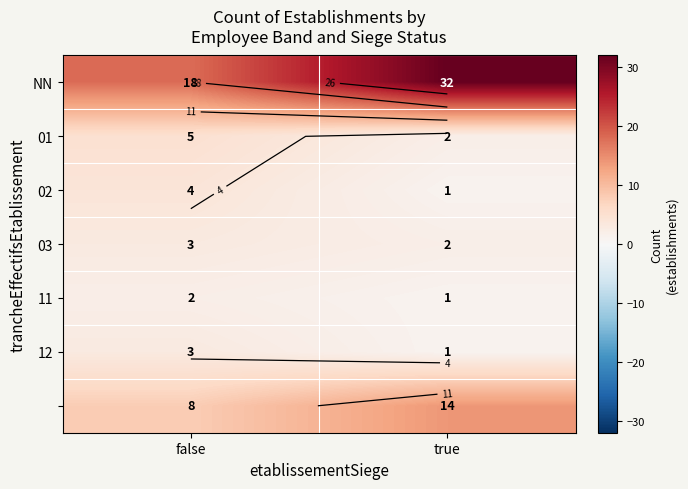

How many data points does each series have?

2